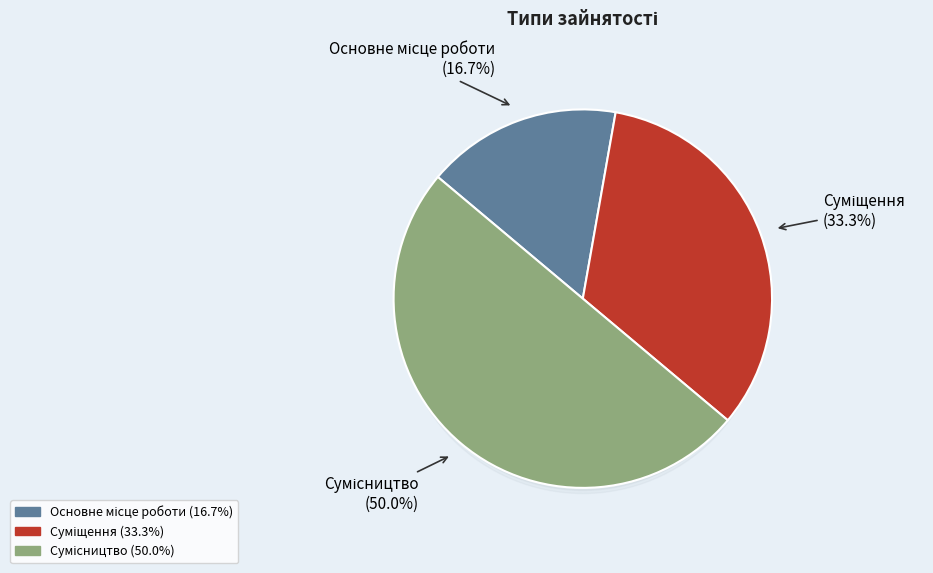

Is it true that Основне місце роботи is 17% of the pie?

True